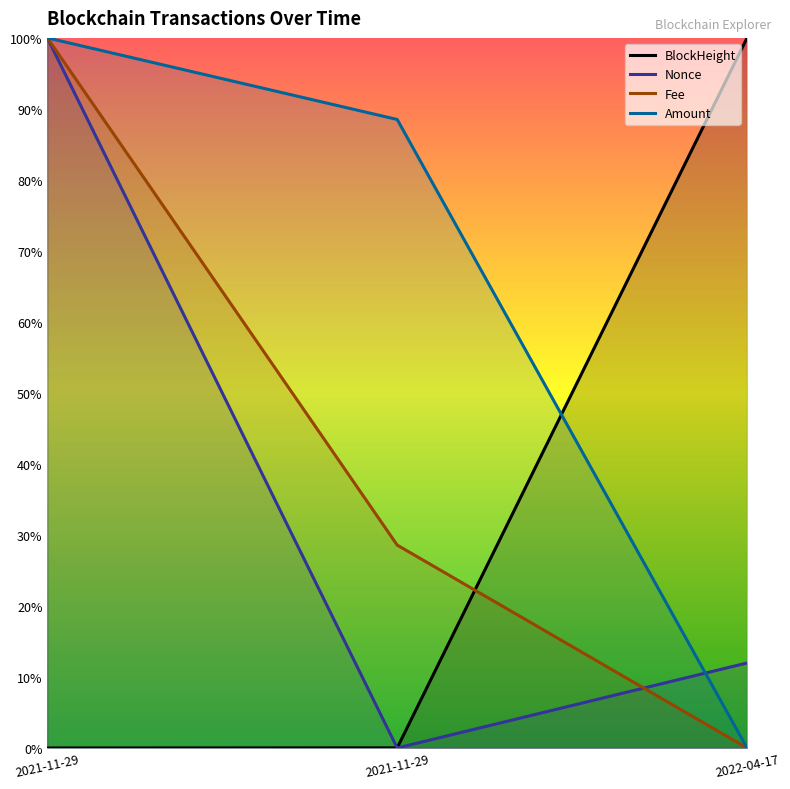

What are all the series names shown in the legend?

BlockHeight, Nonce, Fee, Amount